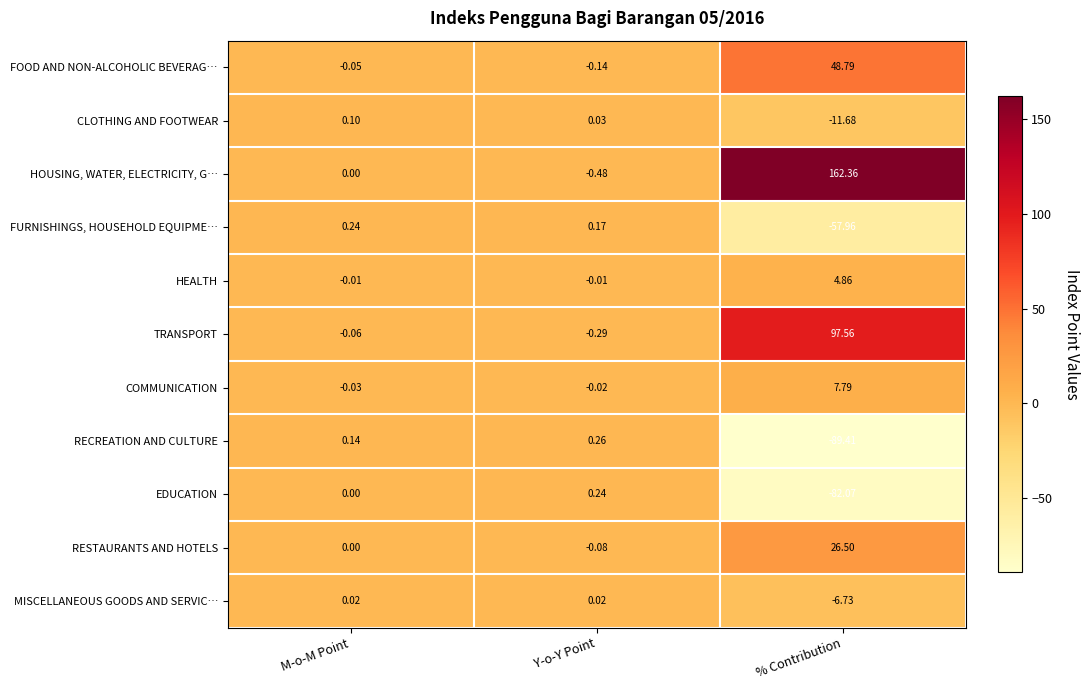

Which category has the highest value across all series?

% Contribution